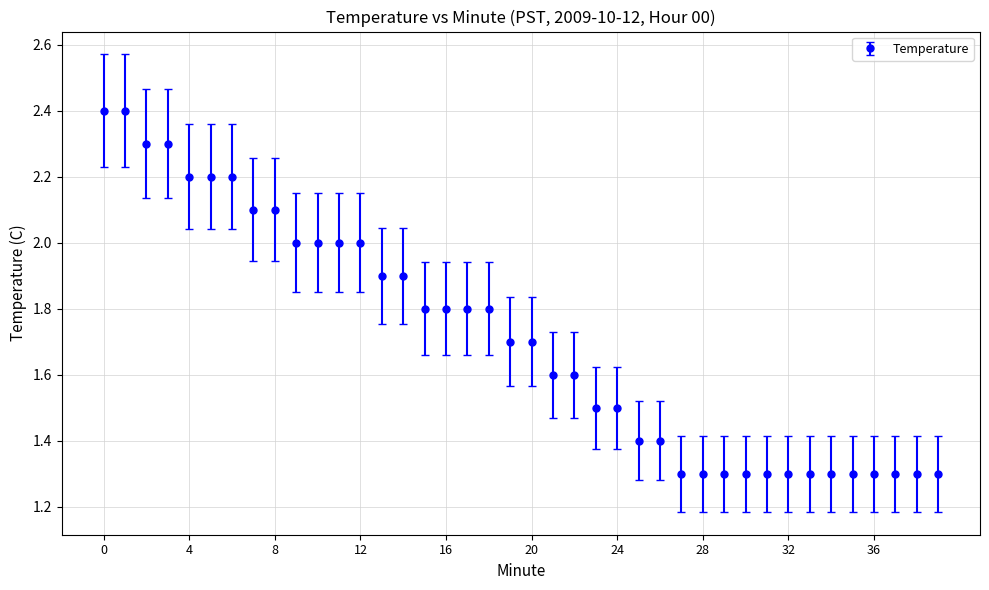

What is the average value?

1.7